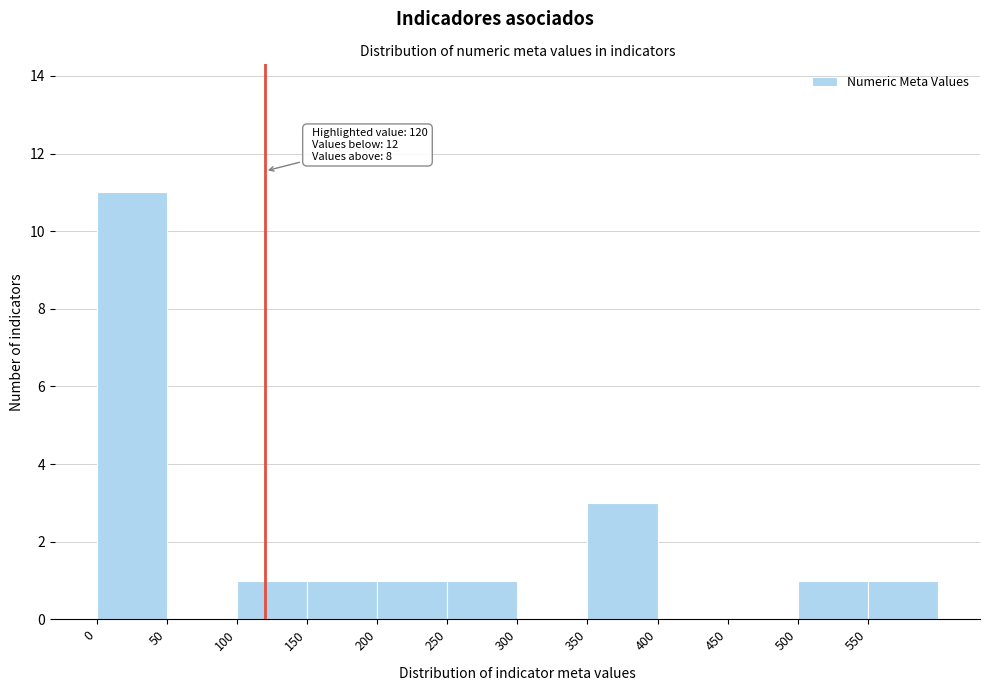

Over which range of the x-axis is the bar tallest?

0 to 50